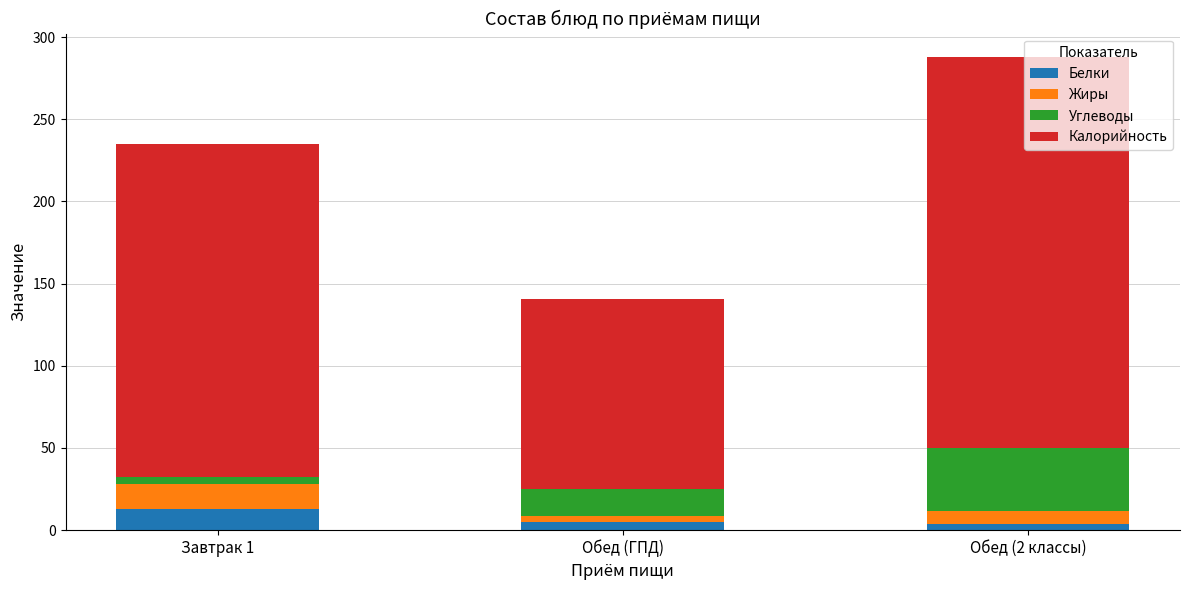

What is the highest value of the Белки series?

12.6